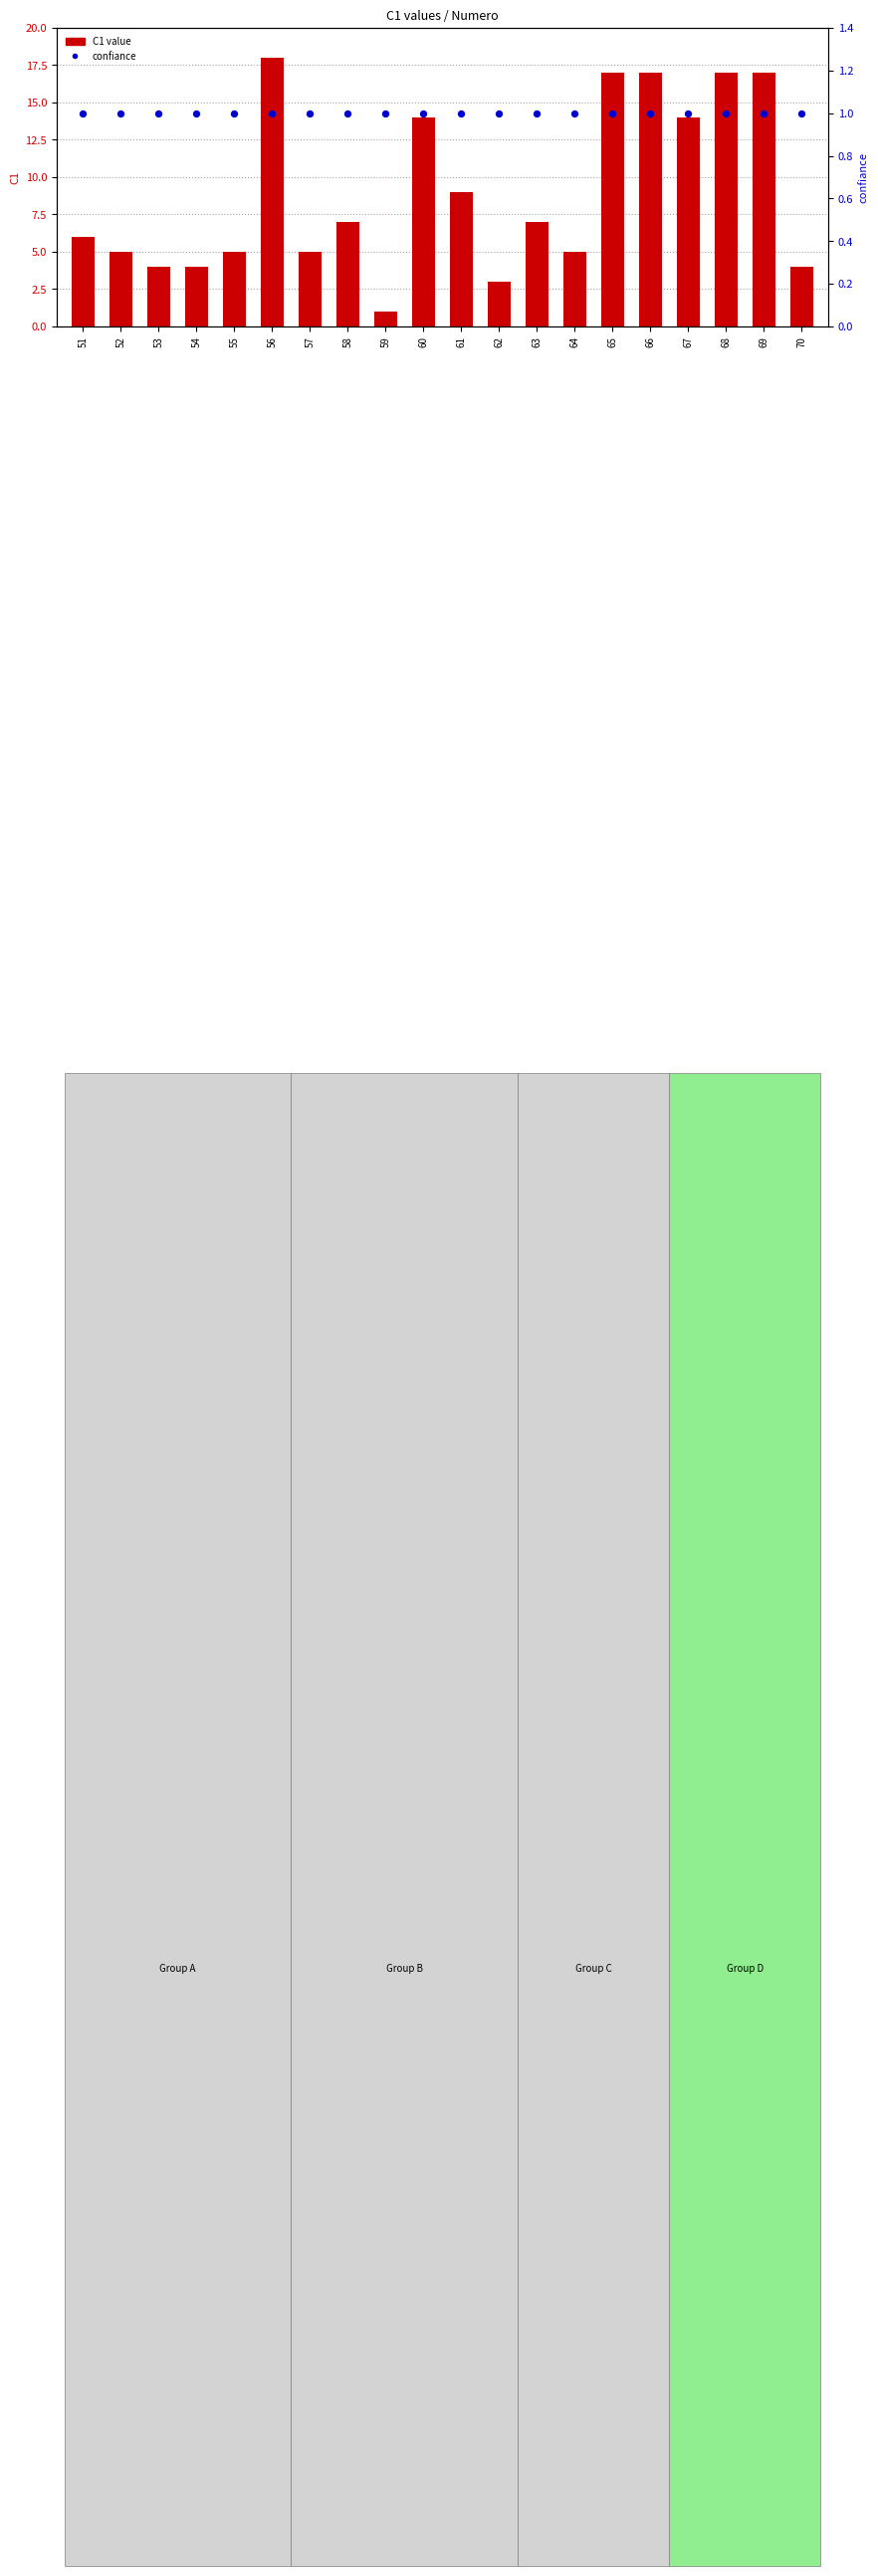

Which series has the largest total across all categories?

C1 value